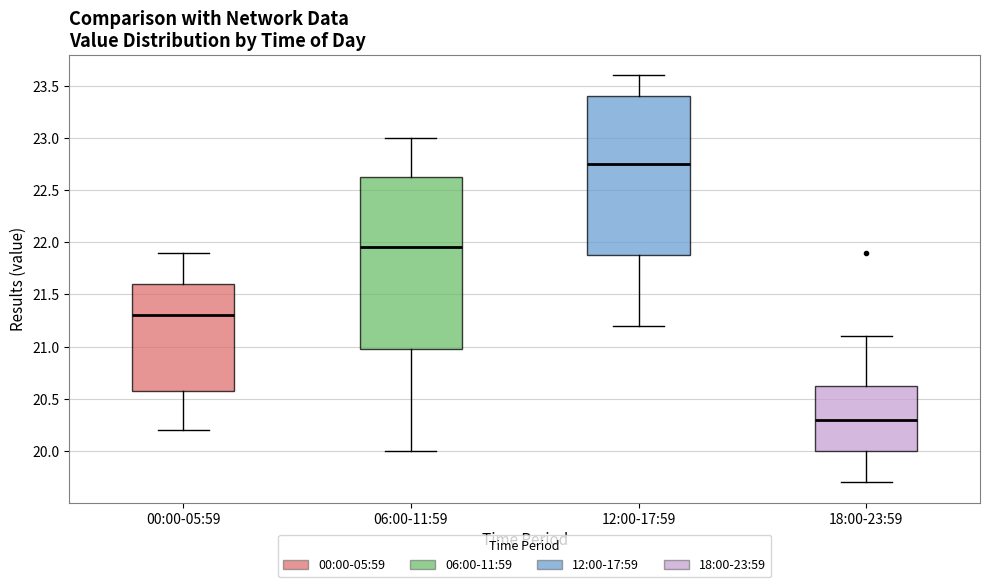

Which box has the highest median line?

12:00-17:59